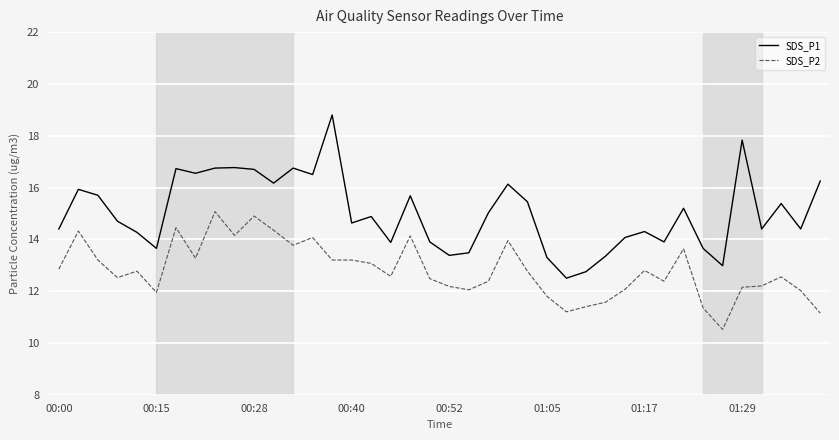

What is the difference between the maximum and minimum values in the SDS_P1 series?

6.3